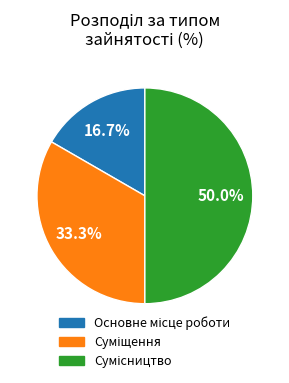

The Сумісництво slice represents 50% of the pie. True or false?

True